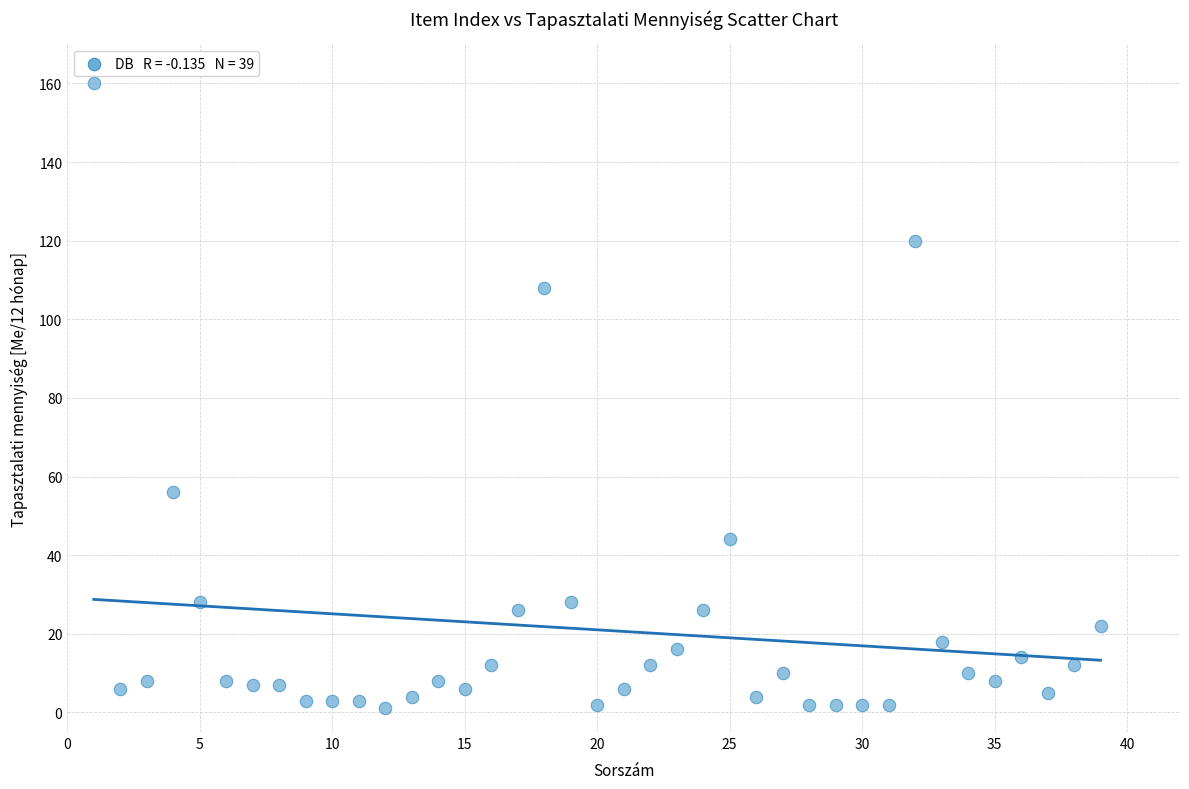

What Y value in the scatter plot is closest to 80?

56